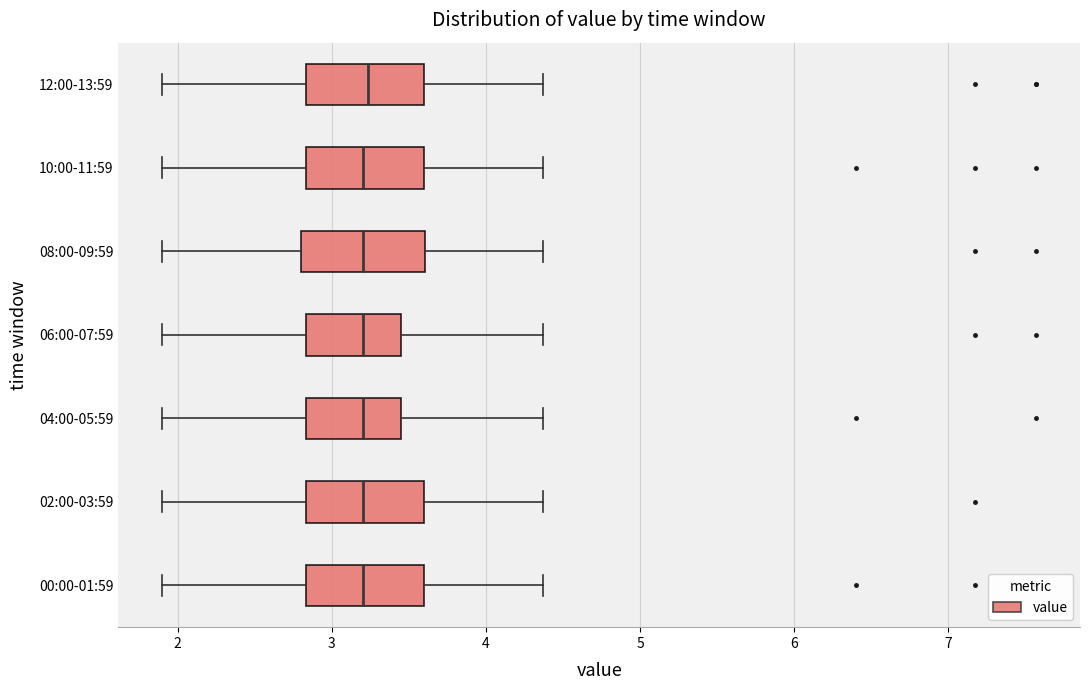

Where is the right edge of the box for 04:00-05:59 on the x-axis? The values are not printed on the chart, so give them approximately, as read against the axis.

3.5